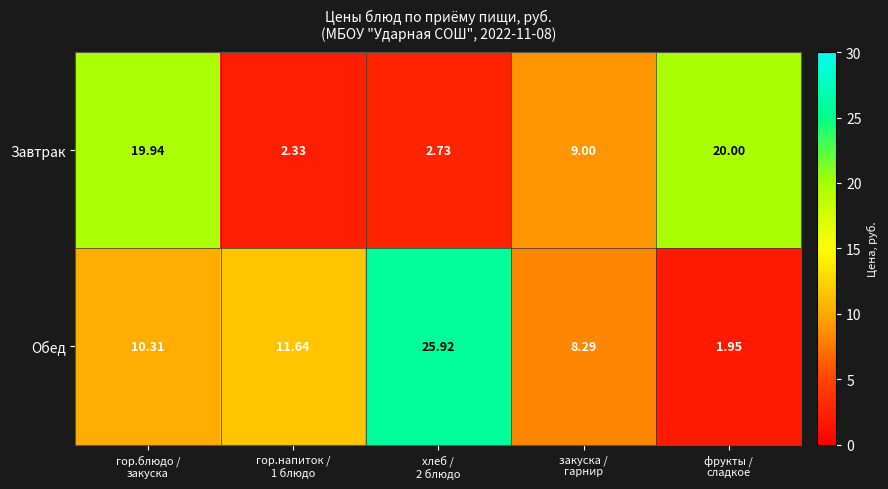

At гор.блюдо /
закуска, list the series in order from smallest to largest.

Обед, Завтрак